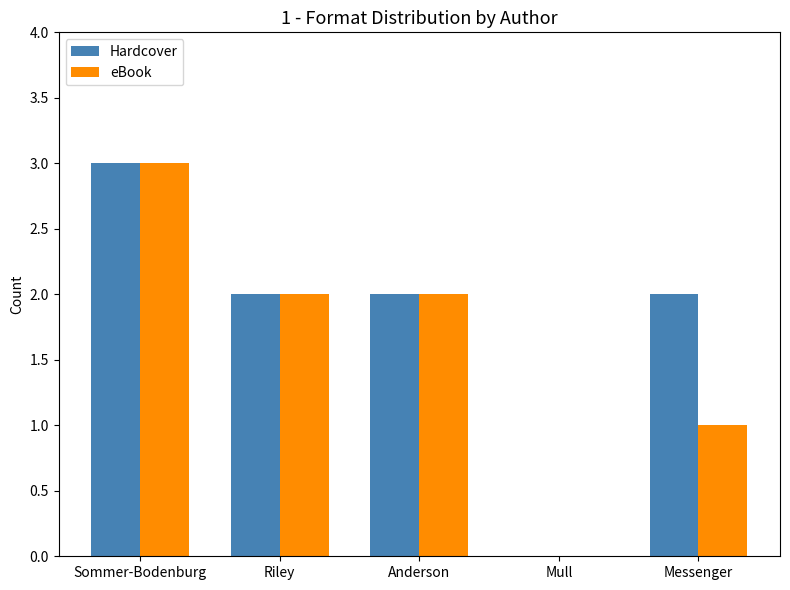

Which series has the largest total across all categories?

Hardcover